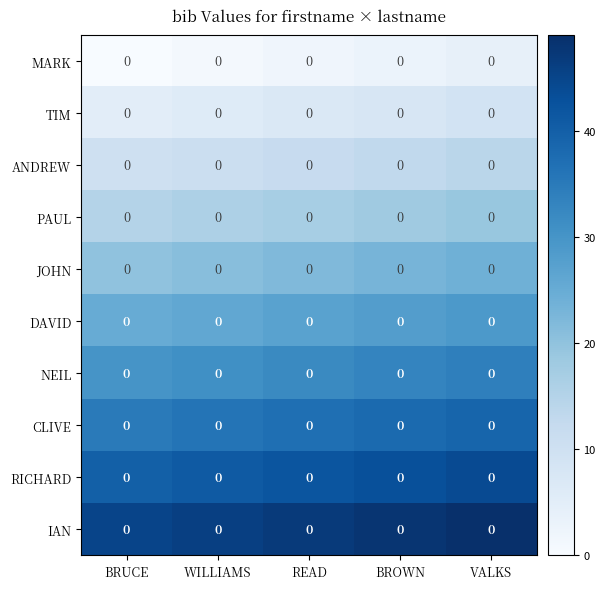

How many data points does each series have?

5